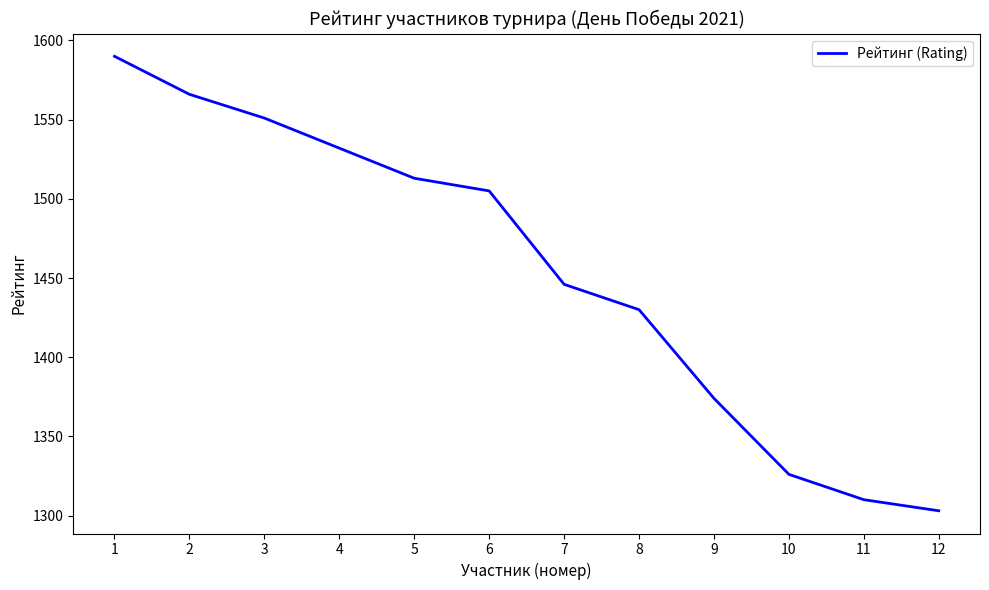

What is the difference between the values at 3 and 4?

19